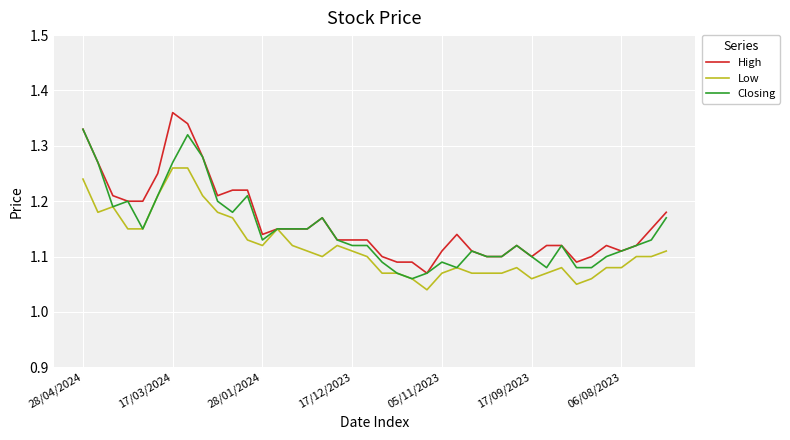

List the series in order of their peak value, lowest first.

Low, Closing, High